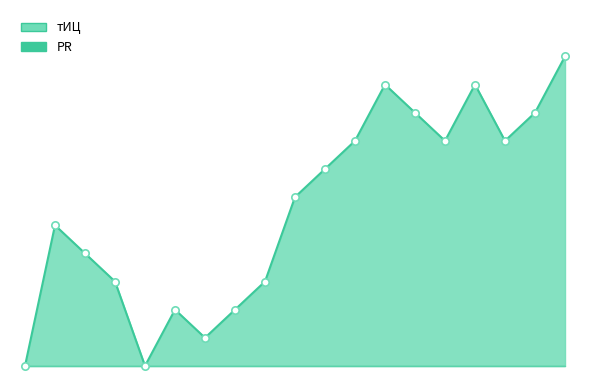

Which has a higher value, 2014-10-11 or 2015-10-10?

2015-10-10